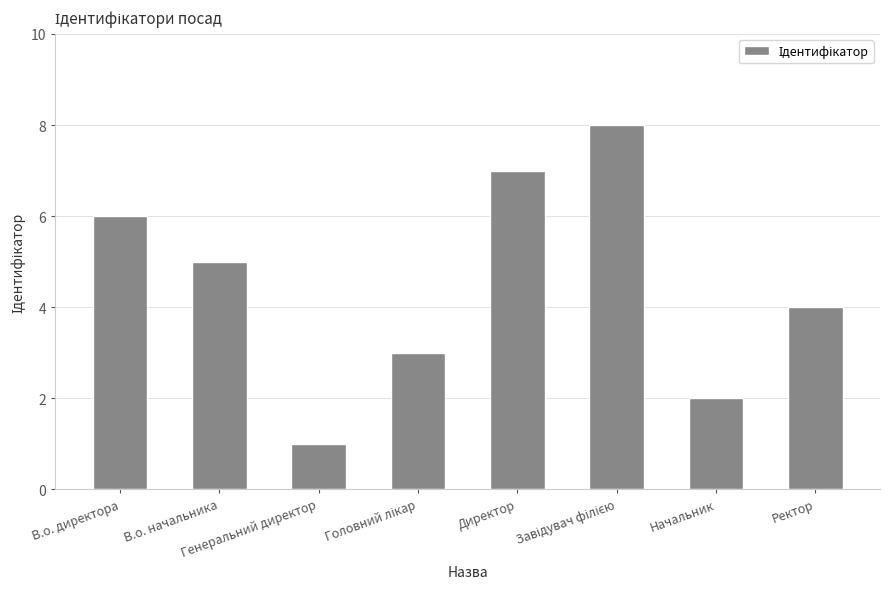

What is the difference between the values at Начальник and В.о. начальника?

3